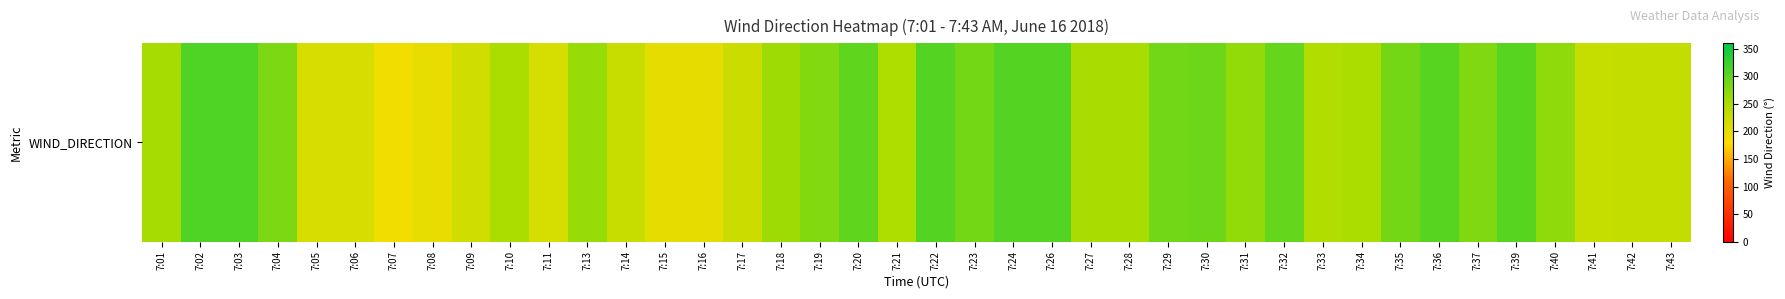

What is the average value?

258